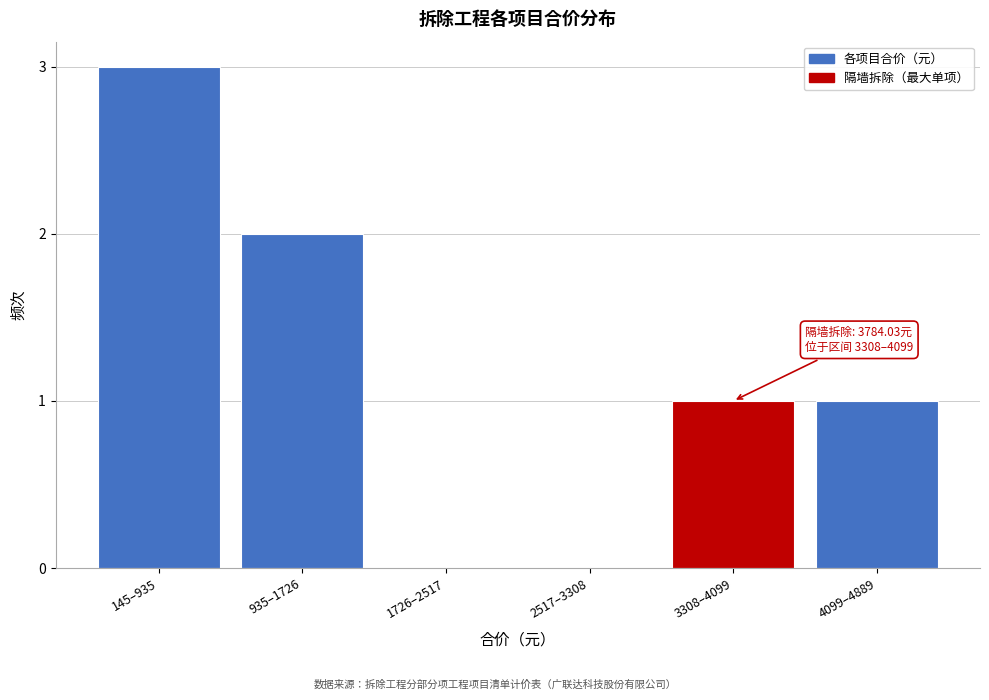

Reading right to left, transcribe all the data shown in this chart.

4099–4889=1	3308–4099=1	2517–3308=0	1726–2517=0	935–1726=2	145–935=3